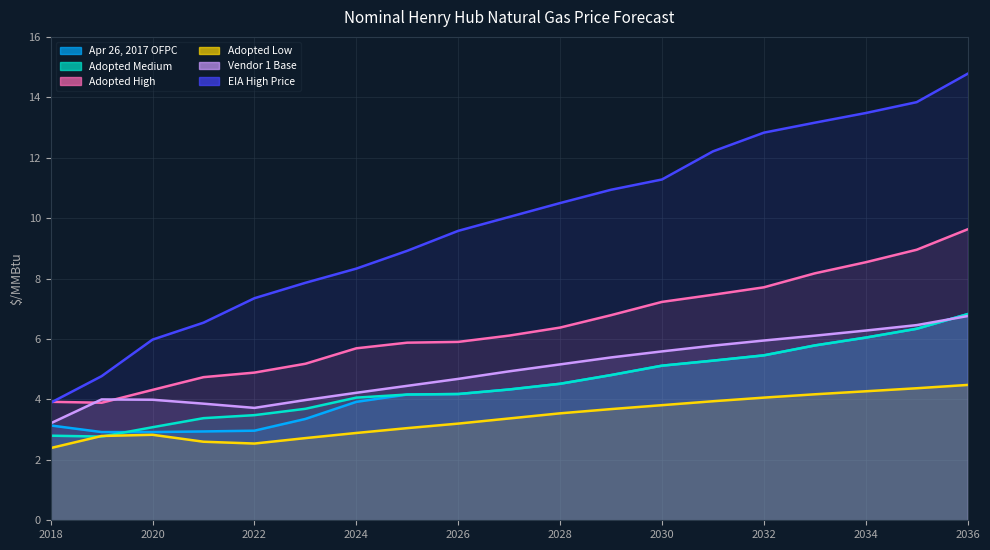

Reading left to right, transcribe all the data shown in this chart.

Apr 26, 2017 OFPC: 2018=3.1	2019=2.9	2020=2.9	2021=2.9	2022=3.0	2023=3.4	2024=3.9	2025=4.2	2026=4.2	2027=4.3	2028=4.5	2029=4.8	2030=5.1	2031=5.3	2032=5.5	2033=5.8	2034=6.0	2035=6.3	2036=6.8
Adopted Medium: 2018=2.8	2019=2.8	2020=3.1	2021=3.4	2022=3.5	2023=3.7	2024=4.1	2025=4.2	2026=4.2	2027=4.3	2028=4.5	2029=4.8	2030=5.1	2031=5.3	2032=5.5	2033=5.8	2034=6.0	2035=6.3	2036=6.8
Adopted High: 2018=3.9	2019=3.9	2020=4.3	2021=4.7	2022=4.9	2023=5.2	2024=5.7	2025=5.9	2026=5.9	2027=6.1	2028=6.4	2029=6.8	2030=7.2	2031=7.5	2032=7.7	2033=8.2	2034=8.5	2035=9.0	2036=9.6
Adopted Low: 2018=2.4	2019=2.8	2020=2.8	2021=2.6	2022=2.5	2023=2.7	2024=2.9	2025=3.0	2026=3.2	2027=3.4	2028=3.5	2029=3.7	2030=3.8	2031=3.9	2032=4.1	2033=4.2	2034=4.3	2035=4.4	2036=4.5
Vendor 1 Base: 2018=3.2	2019=4.0	2020=4.0	2021=3.9	2022=3.7	2023=4.0	2024=4.2	2025=4.5	2026=4.7	2027=4.9	2028=5.2	2029=5.4	2030=5.6	2031=5.8	2032=6.0	2033=6.1	2034=6.3	2035=6.5	2036=6.8
EIA High Price: 2018=3.9	2019=4.8	2020=6.0	2021=6.5	2022=7.3	2023=7.9	2024=8.3	2025=8.9	2026=9.6	2027=10.0	2028=10.5	2029=10.9	2030=11.3	2031=12.2	2032=12.8	2033=13.2	2034=13.5	2035=13.8	2036=14.8